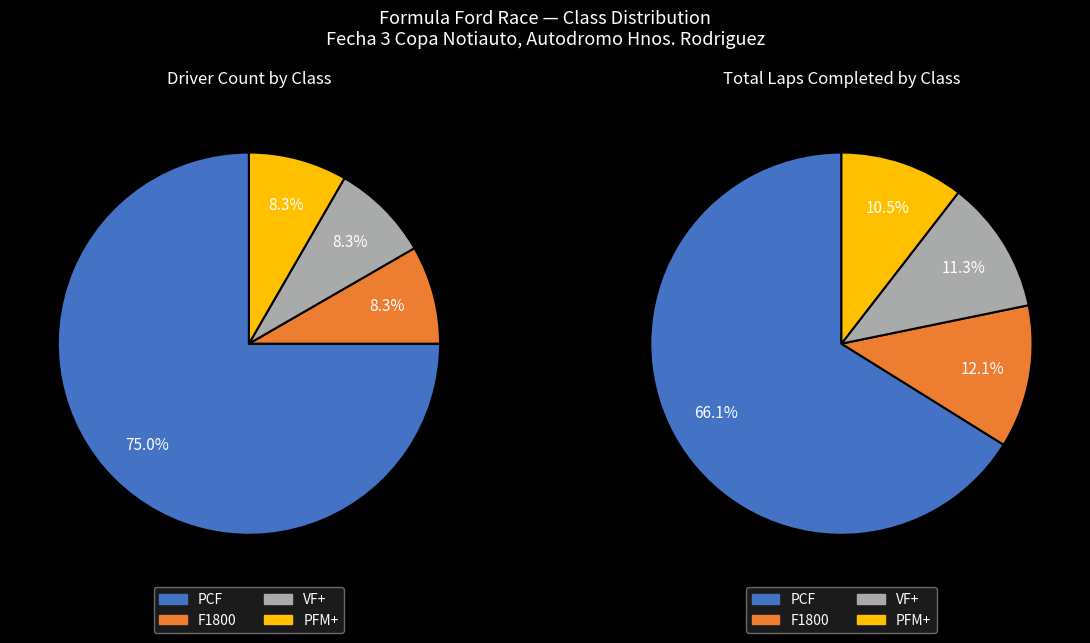

Is it true that PCF is 85% of the pie?

False